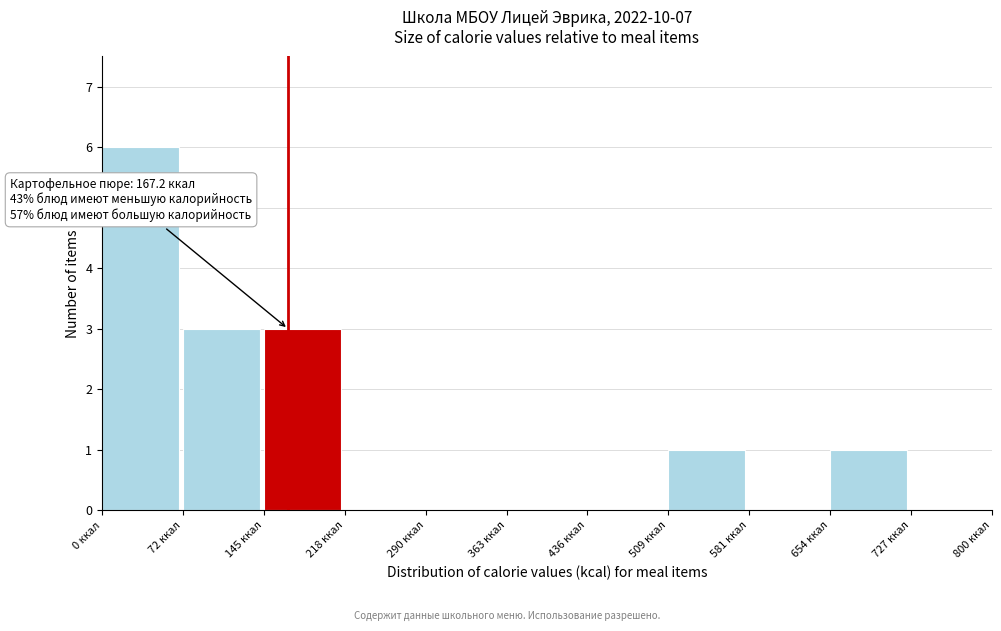

Over which range of the x-axis is the bar tallest?

0 to 70